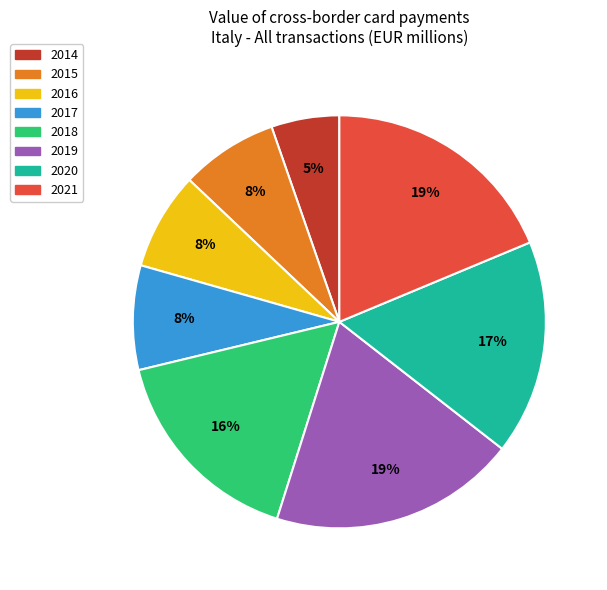

Is there a majority slice in this chart?

No